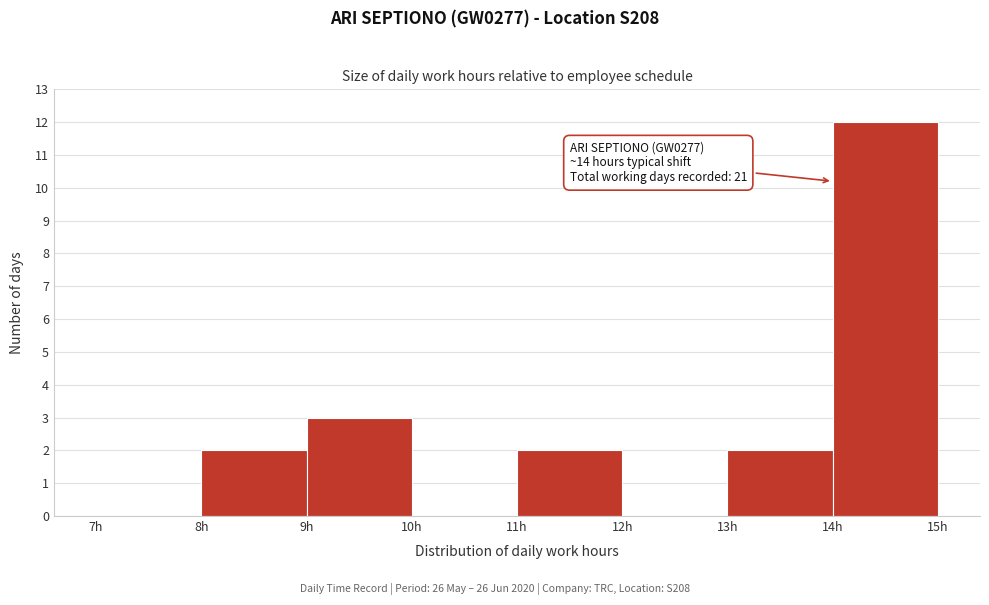

Over which range of the x-axis is the bar tallest?

14 to 15